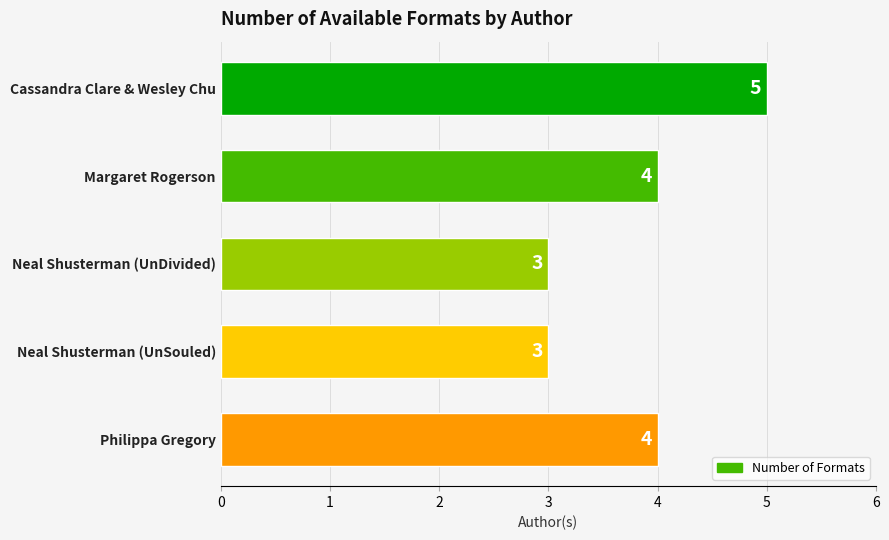

What is the label of the 4th bar from the bottom?

Margaret Rogerson